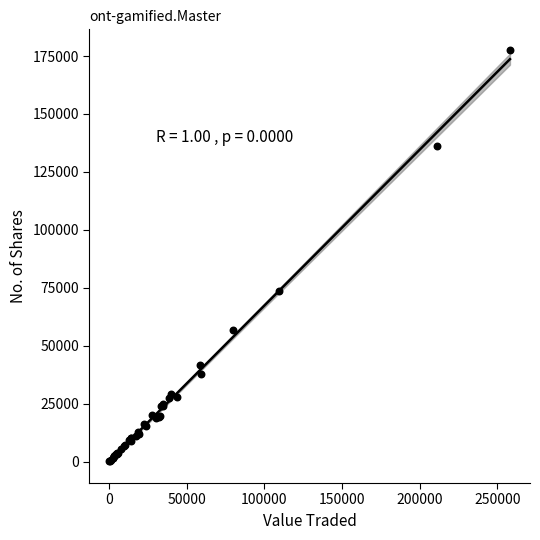

What Y value in the scatter plot is closest to 88906?

73547